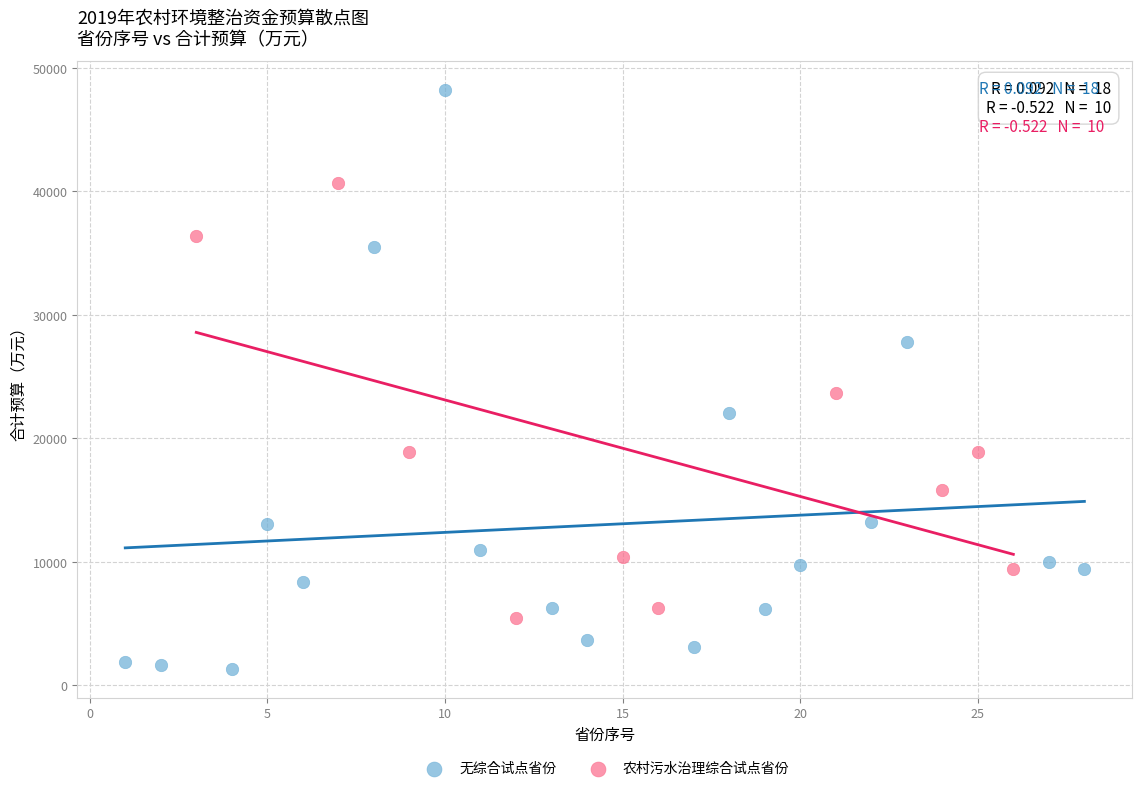

Which series has the widest spread of Y values?

无综合试点省份